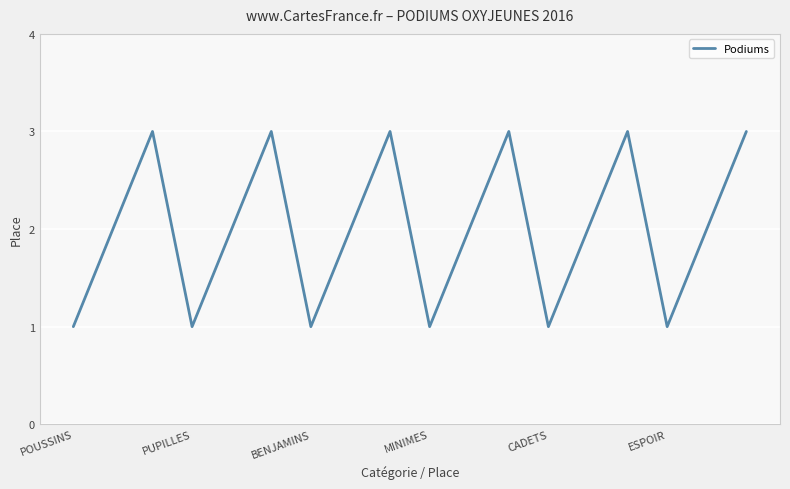

Reading right to left, what are all the values shown in this chart?

3	2	1	3	2	1	3	2	1	3	2	1	3	2	1	3	2	1